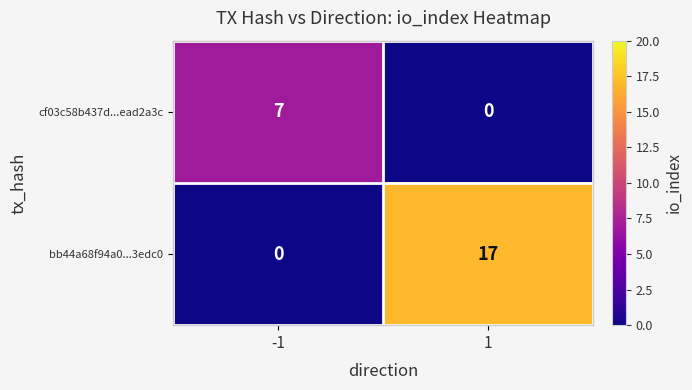

What is the approximate value of cf03c58b437d...ead2a3c at -1?

7